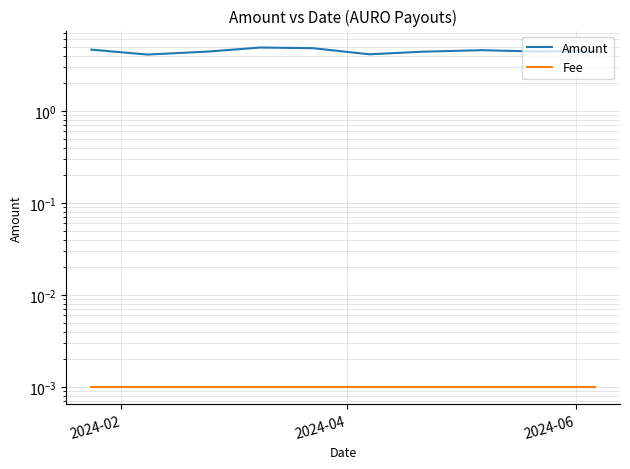

What is the greatest value displayed?

4.9